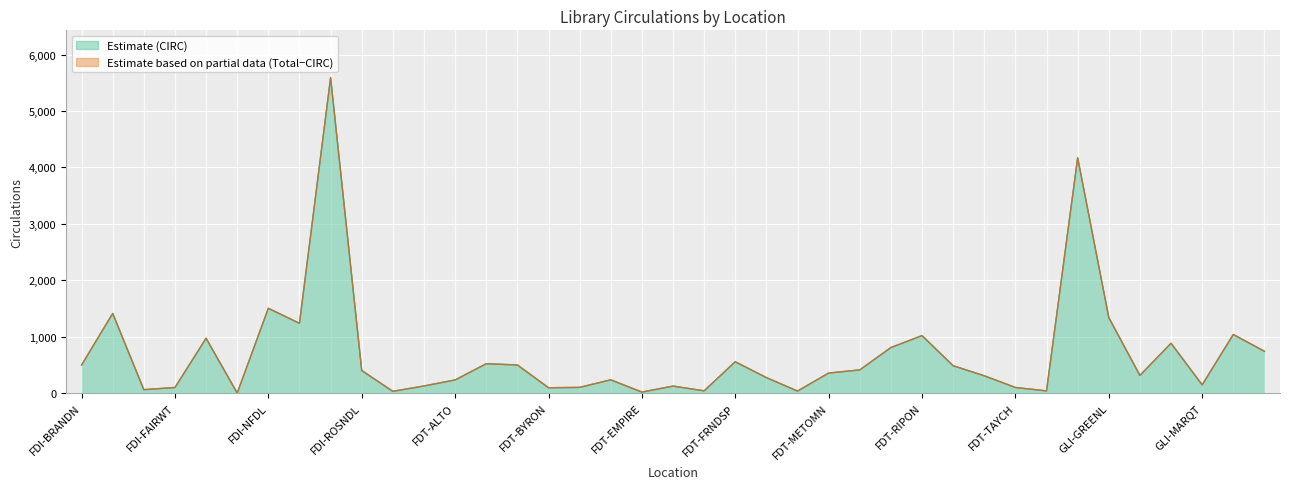

Between FDI-FDL and GLI-GREENL, which series saw the biggest shift?

CIRC